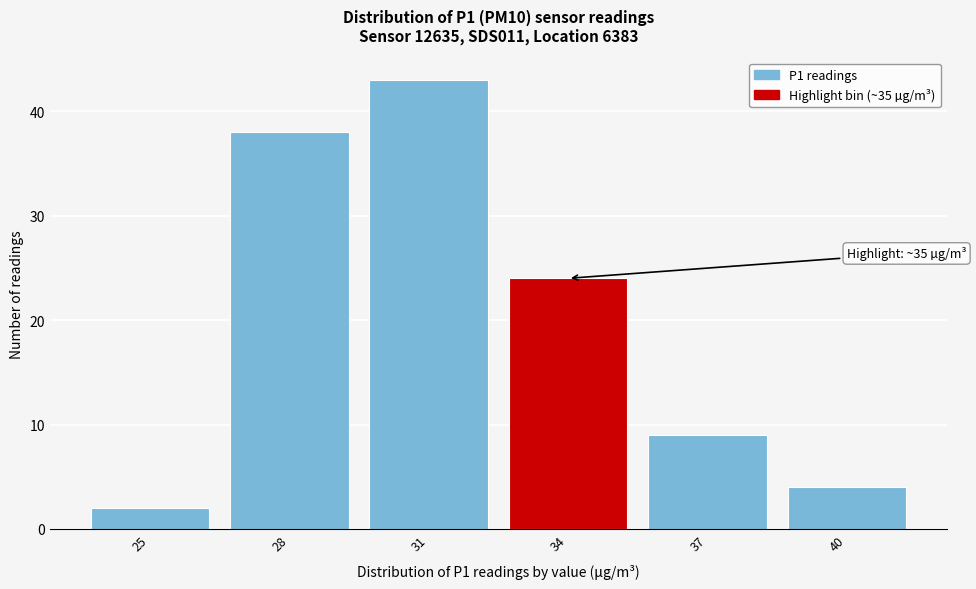

Reading left to right, list all the values displayed in this chart.

25=2	28=38	31=43	34=24	37=9	40=4